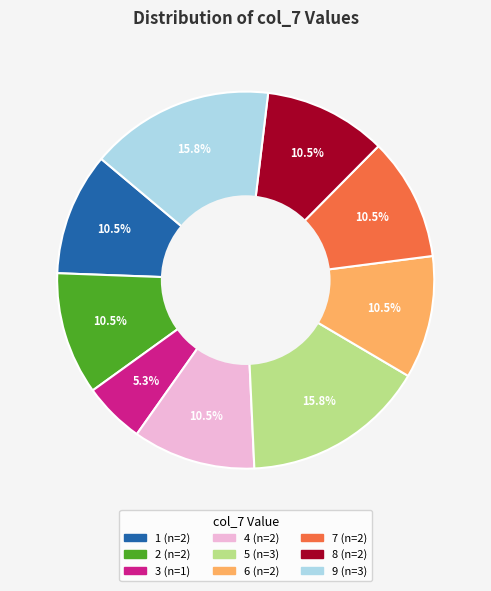

To the nearest percent, what is the average slice percentage?

11%